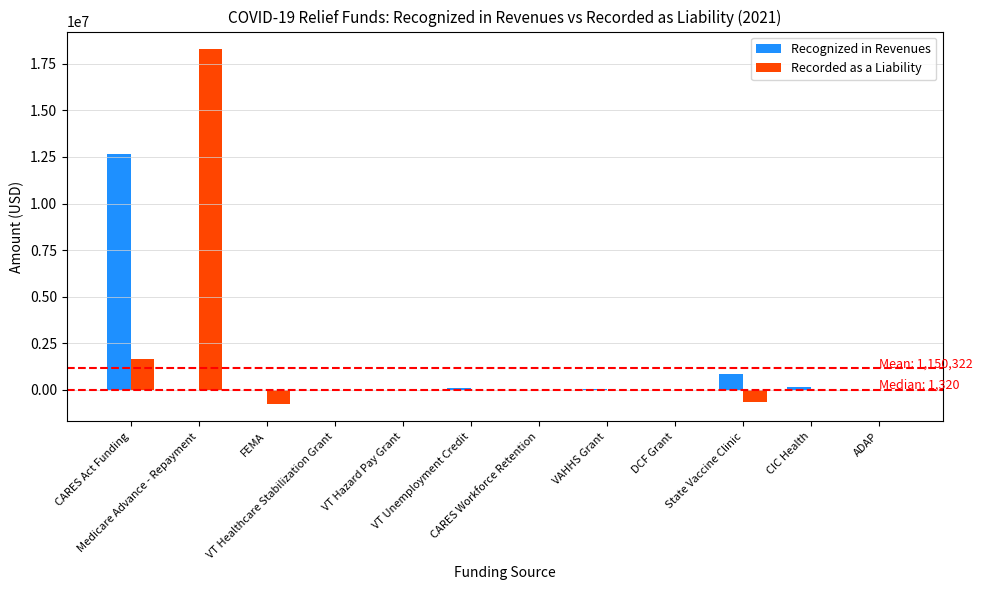

What is the highest value of the Recorded as a Liability series?

18286943